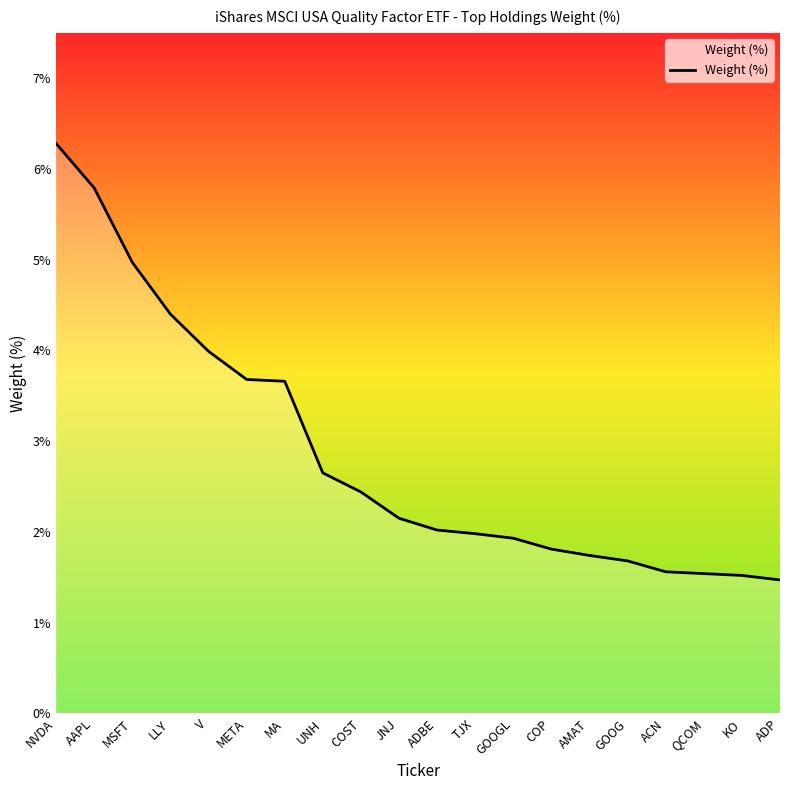

Approximately how many times larger is the value at AAPL compared to COST?

2.4